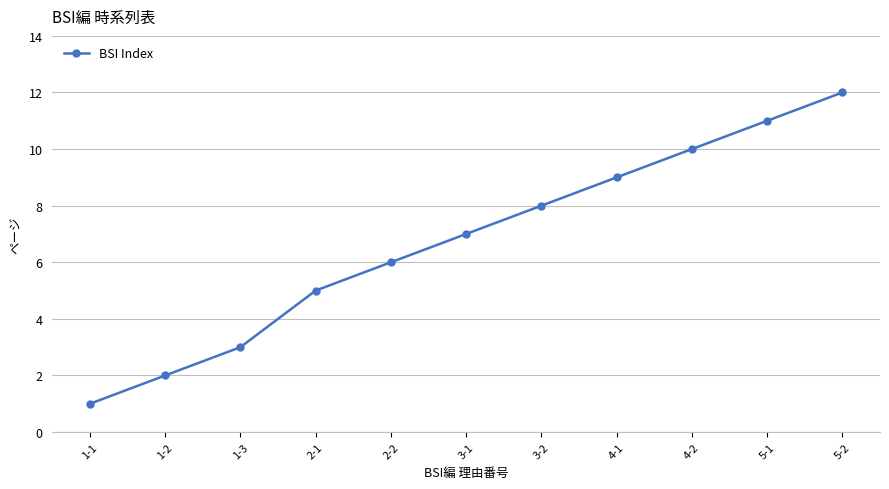

What is the change in value from 3-1 to 4-2?

+3